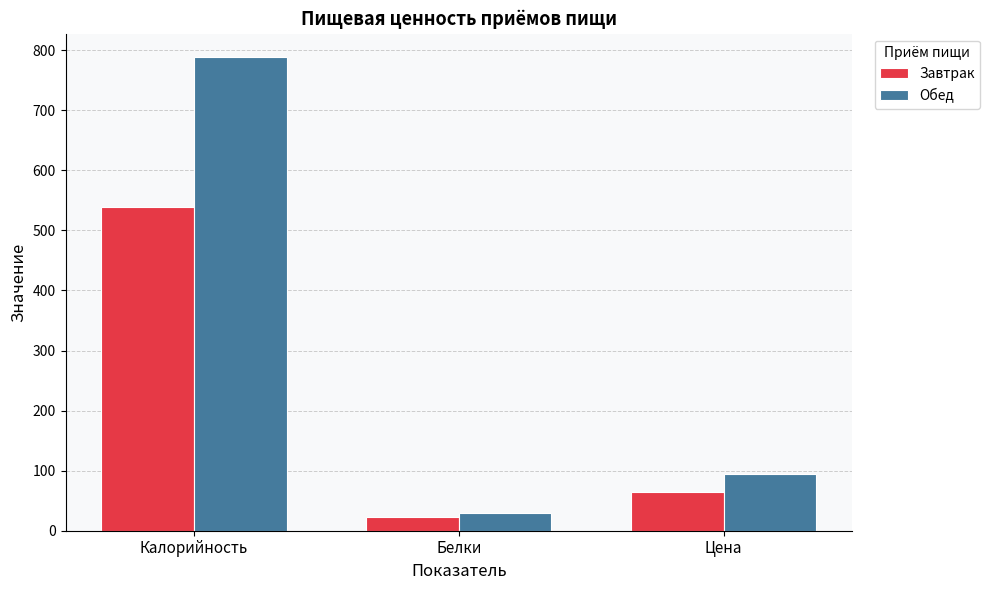

At which label does Завтрак reach its peak?

Калорийность